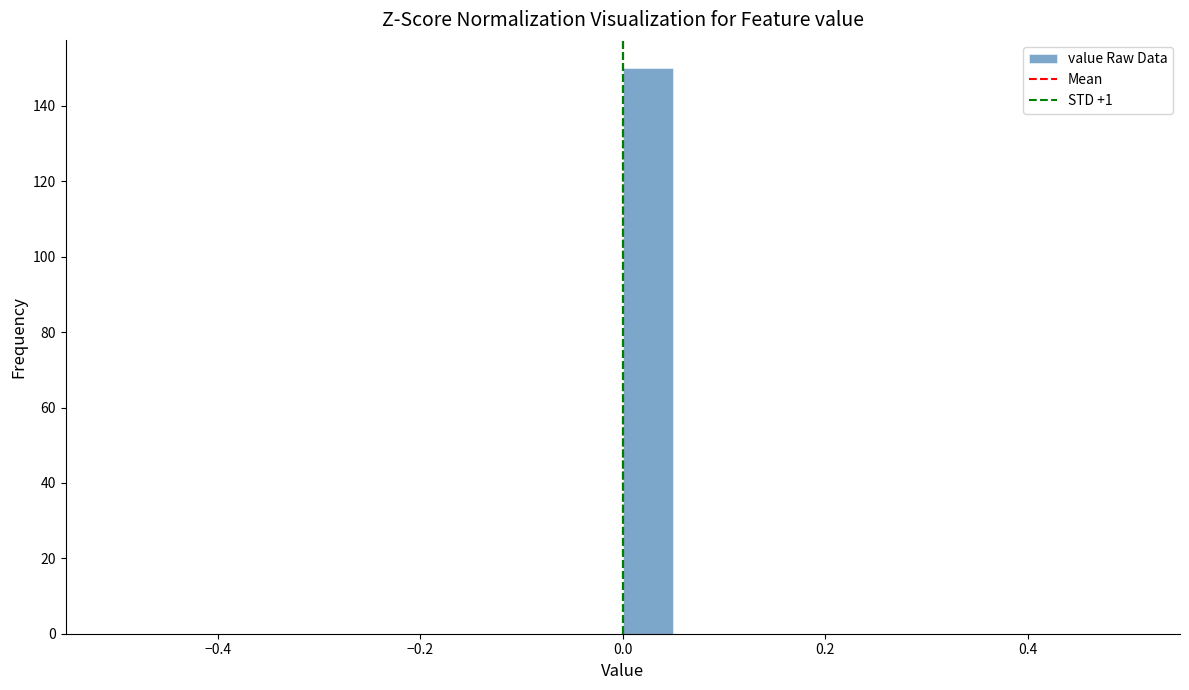

Read against the x-axis, roughly where is the centre of the tallest bar?

0.02